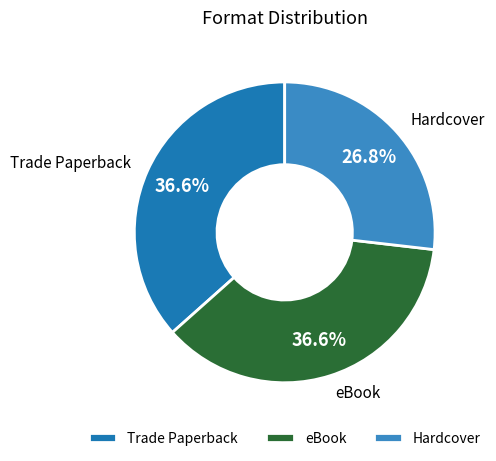

What is the ratio of the value at Hardcover to the value at eBook?

0.7